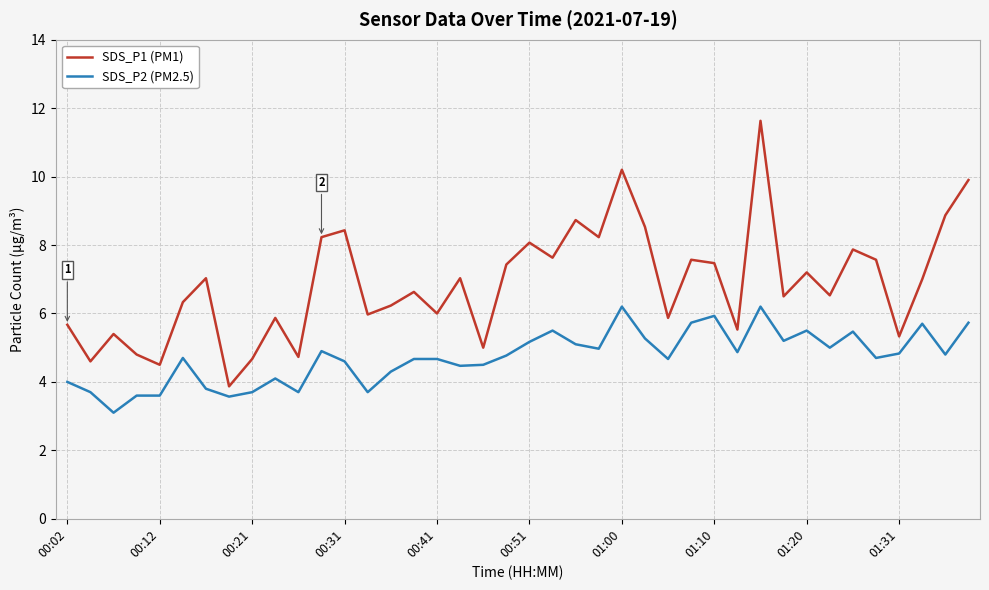

Which series has the largest total across all categories?

SDS_P1 (PM1)